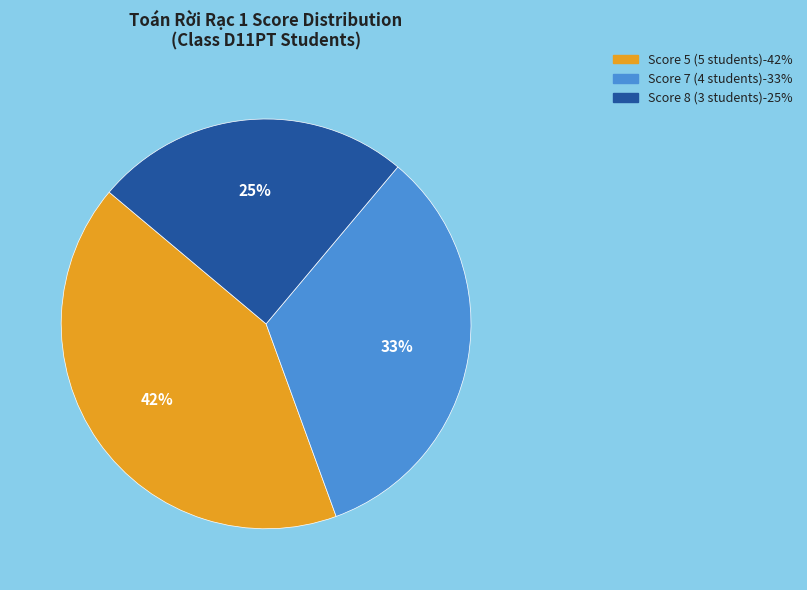

Does any single category account for the majority?

No